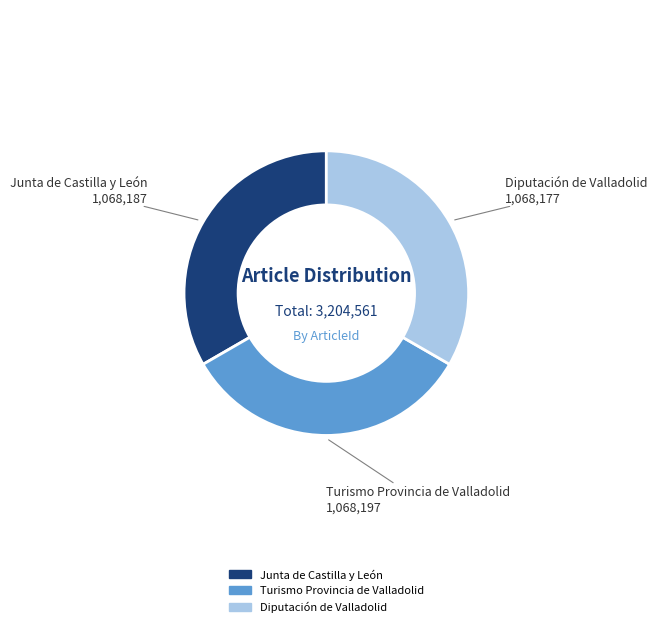

Count the number of slices in the pie.

3